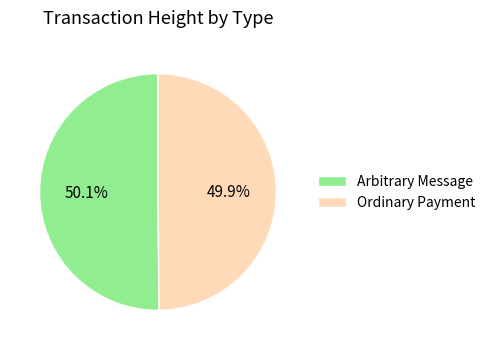

Approximately how many times larger is the value at Arbitrary Message compared to Ordinary Payment?

1.0